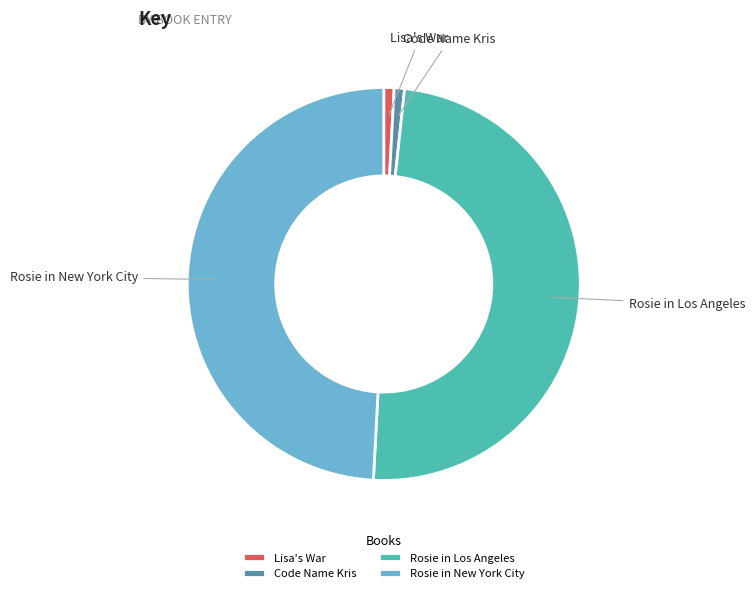

The Code Name Kris slice represents 1% of the pie. True or false?

True